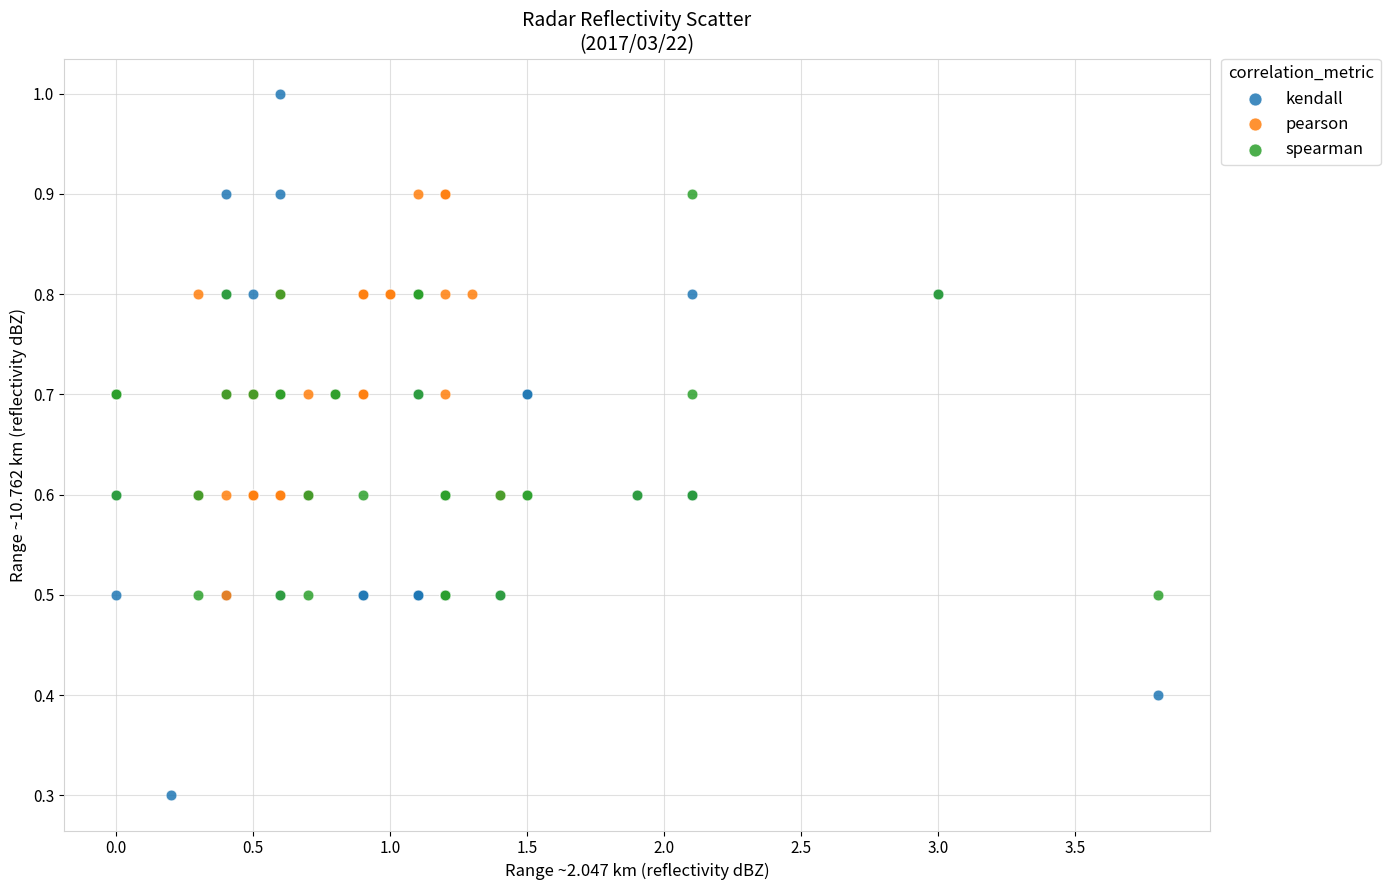

Which series reaches the maximum Y coordinate?

kendall